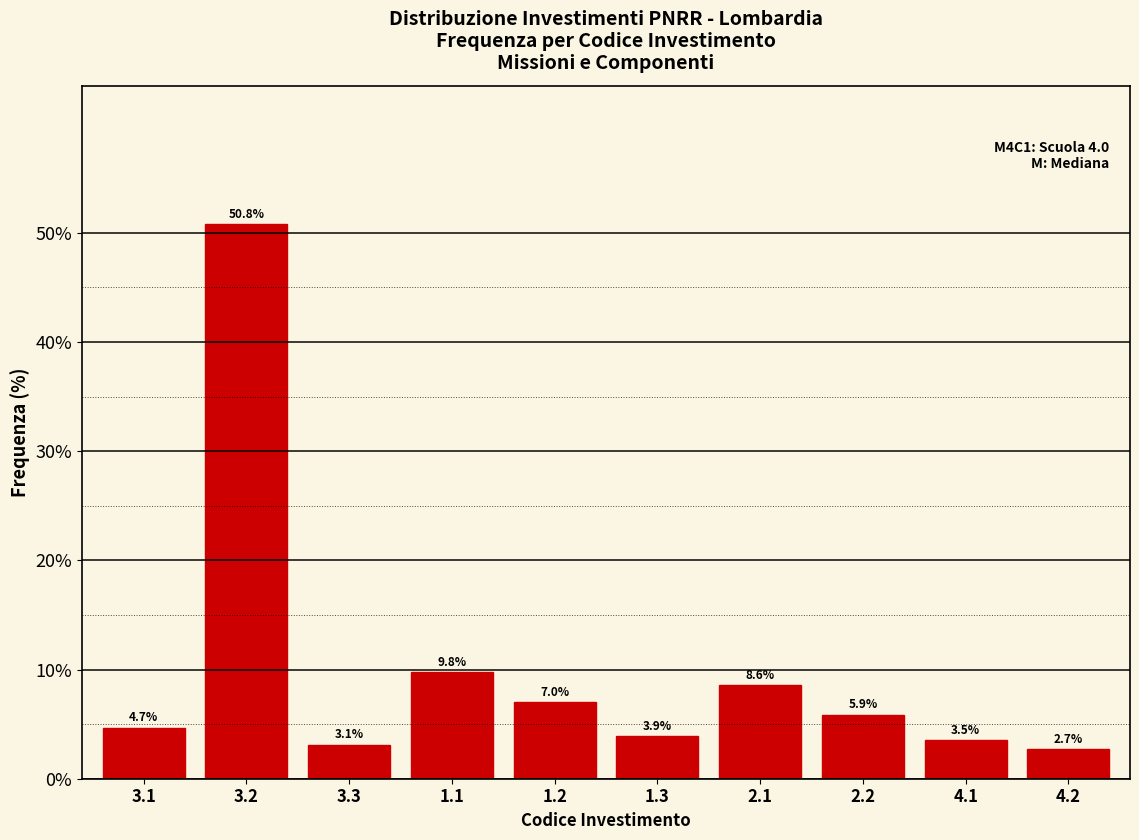

Reading left to right, transcribe all the data shown in this chart.

4.7	50.8	3.1	9.8	7.0	3.9	8.6	5.9	3.5	2.7